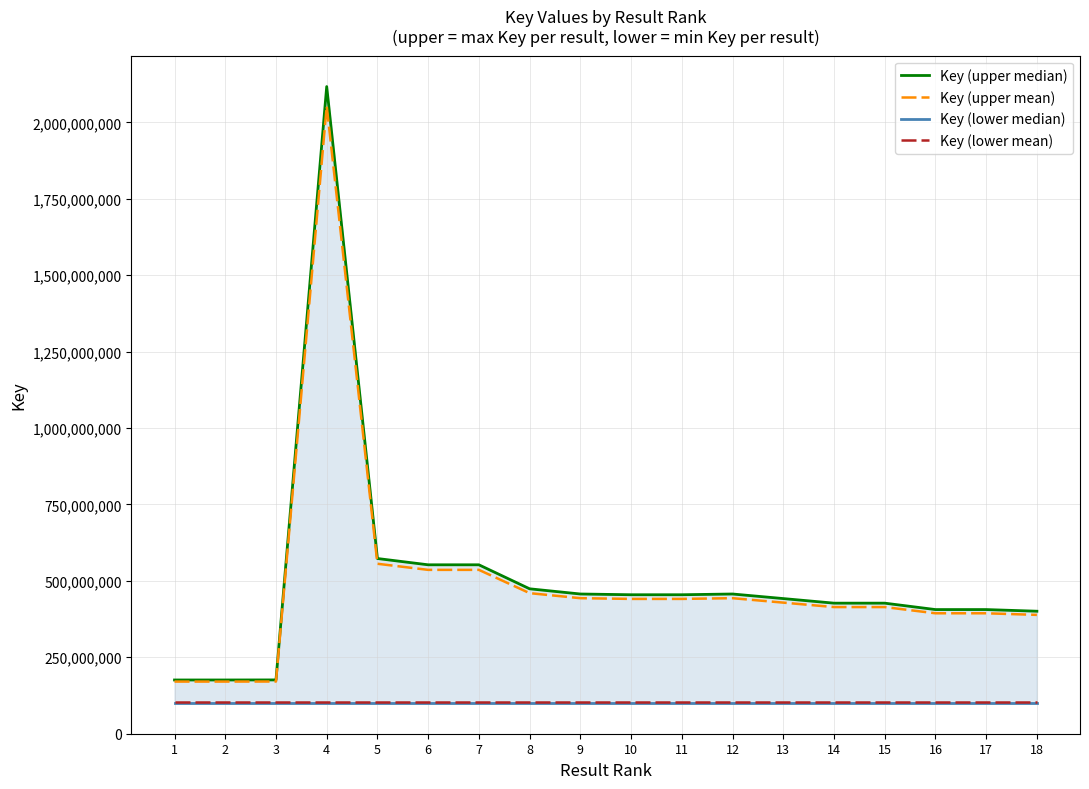

What is the value of the Key (lower median) point at the 12th from the left?

100275901